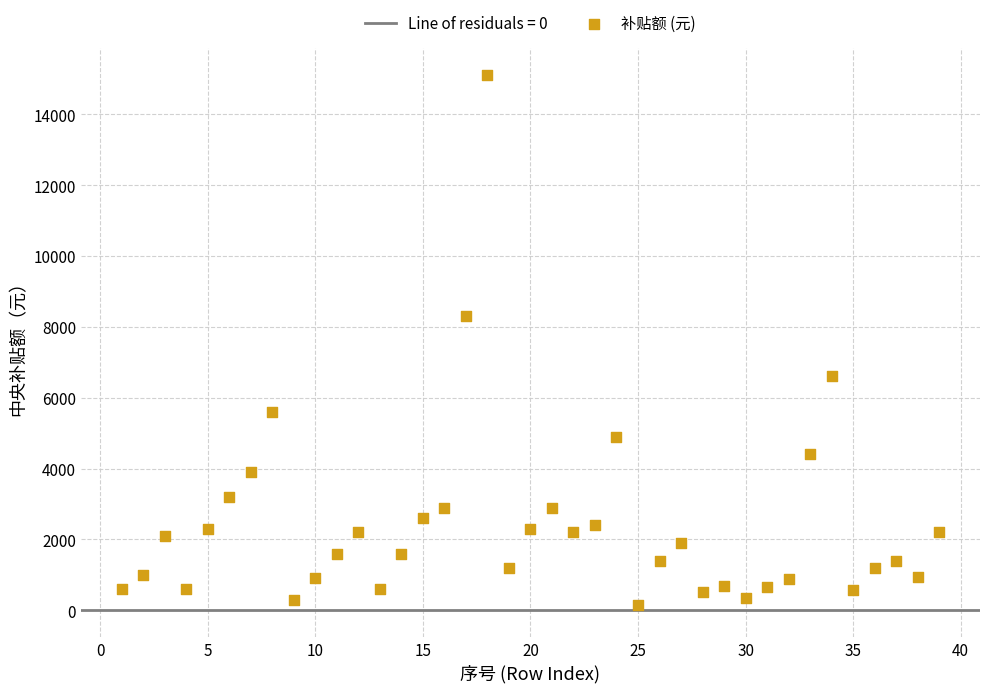

What Y value in the scatter plot is closest to 7625?

8300